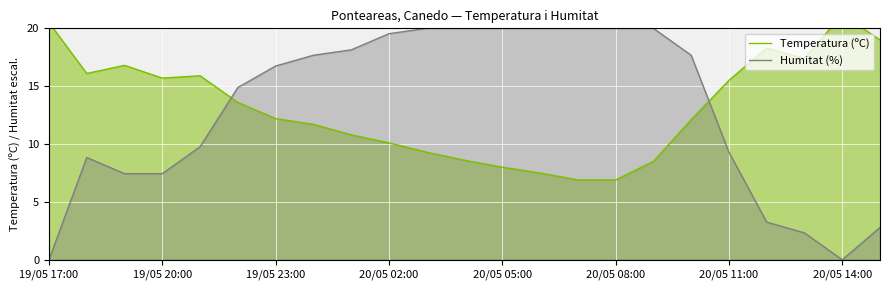

What is the maximum value for Humitat (%)?

20.0